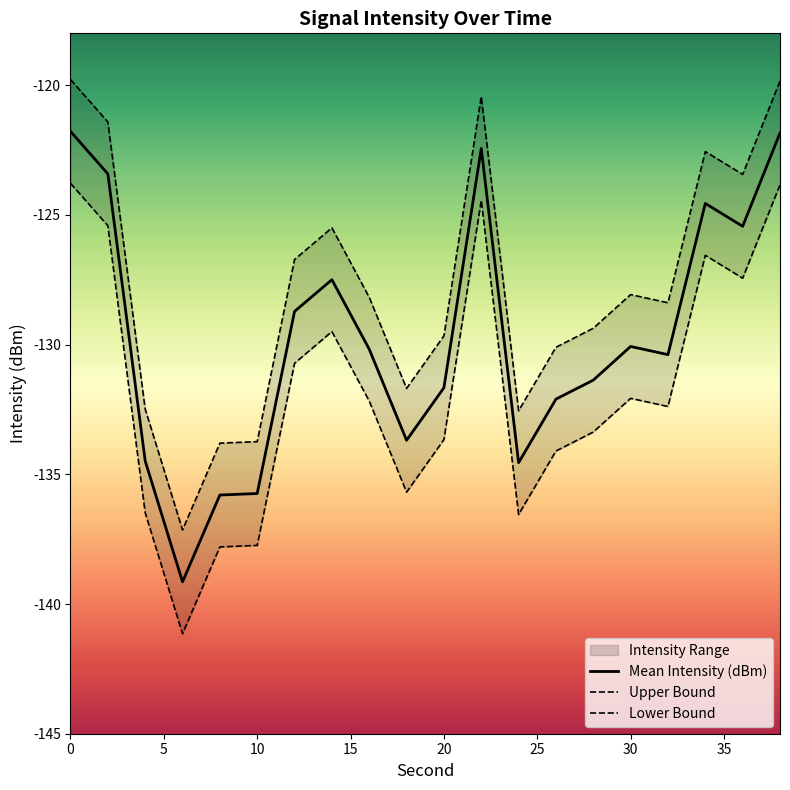

What is the maximum value for Mean Intensity (dBm)?

-121.8